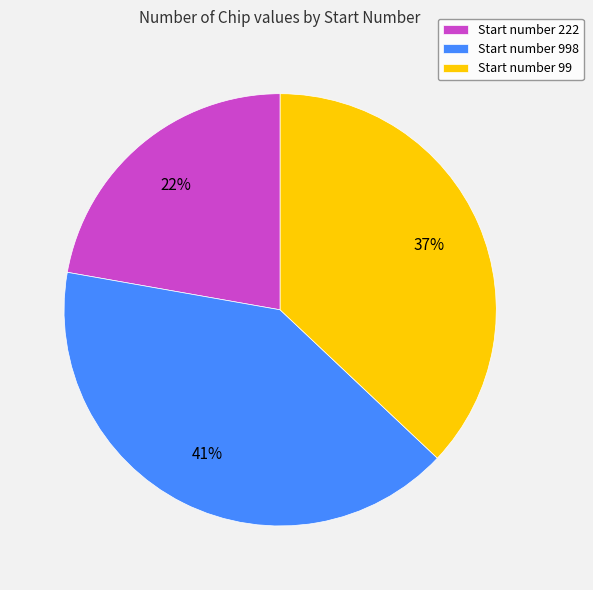

To the nearest percent, what portion does Start number 222 represent?

22%